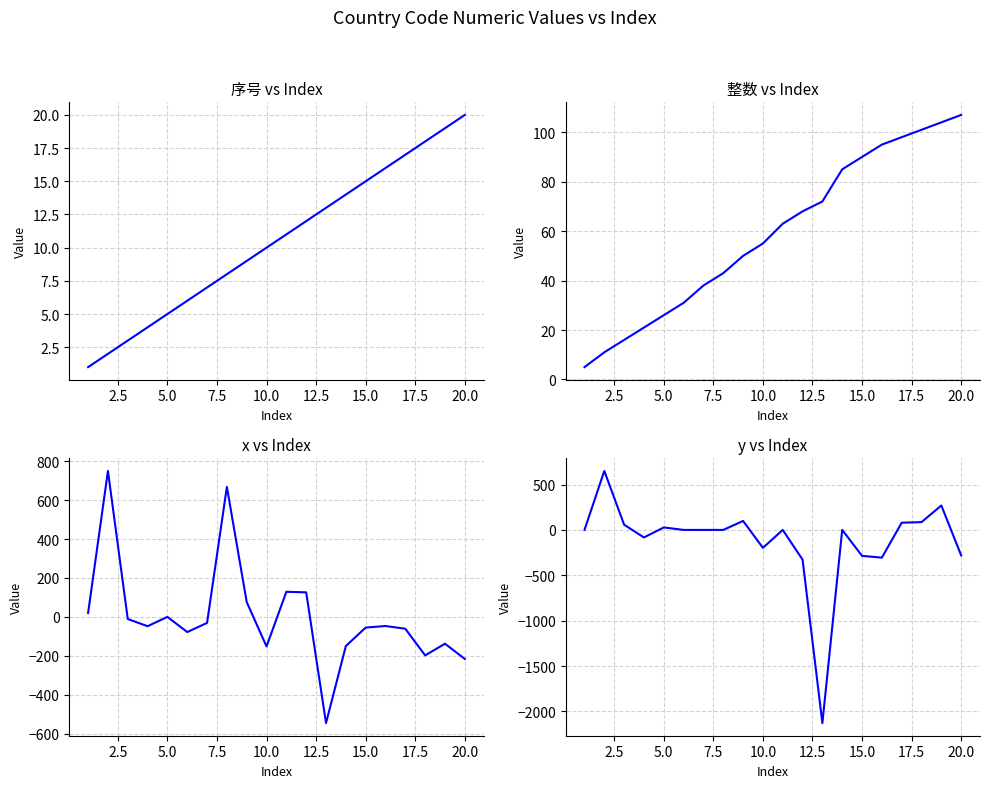

What is the difference between the maximum and second lowest values in the x series?

966.0